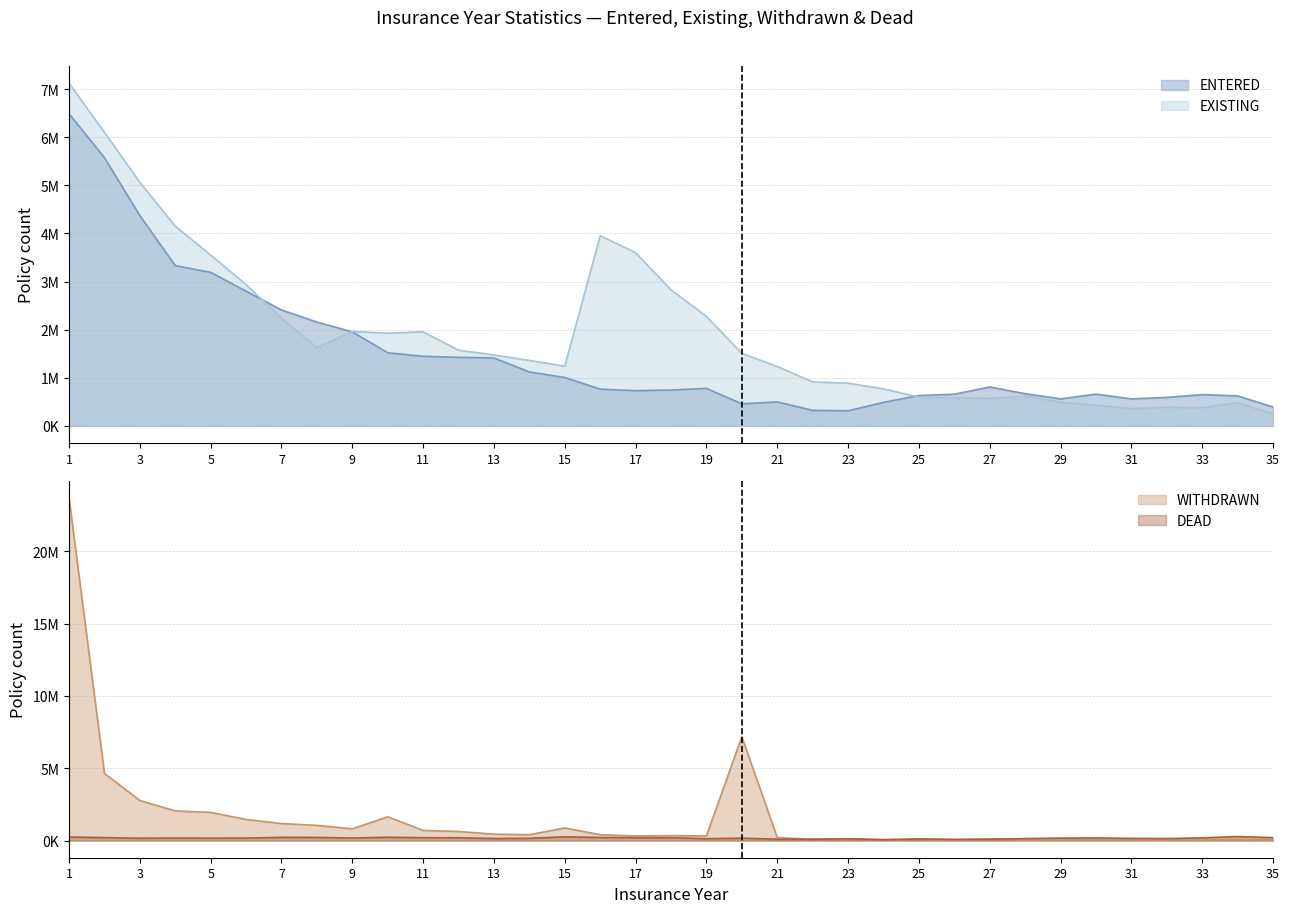

What is the sum of the EXISTING values at 7 and 13?

3708800